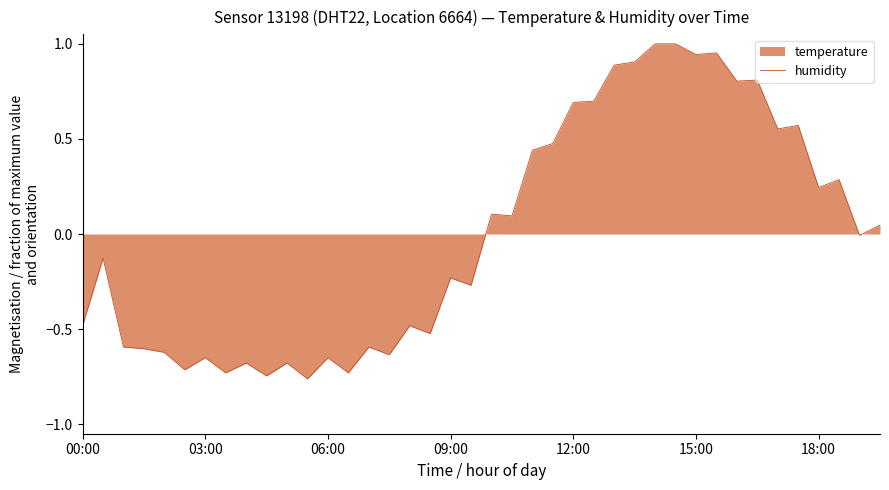

How many data points are less than 0?

21